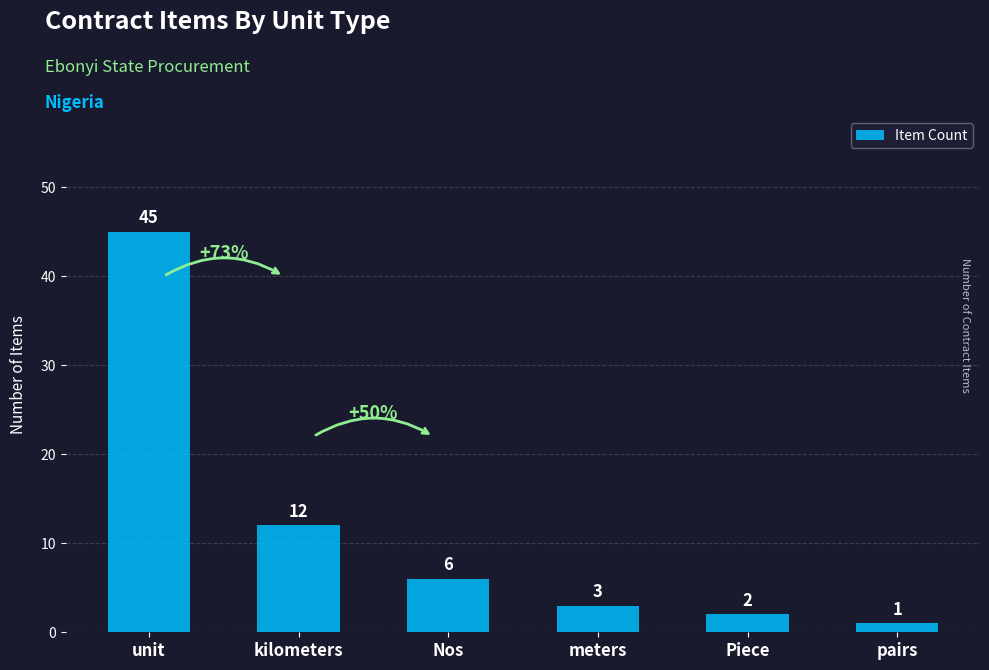

What is the minimum value shown in the chart?

1